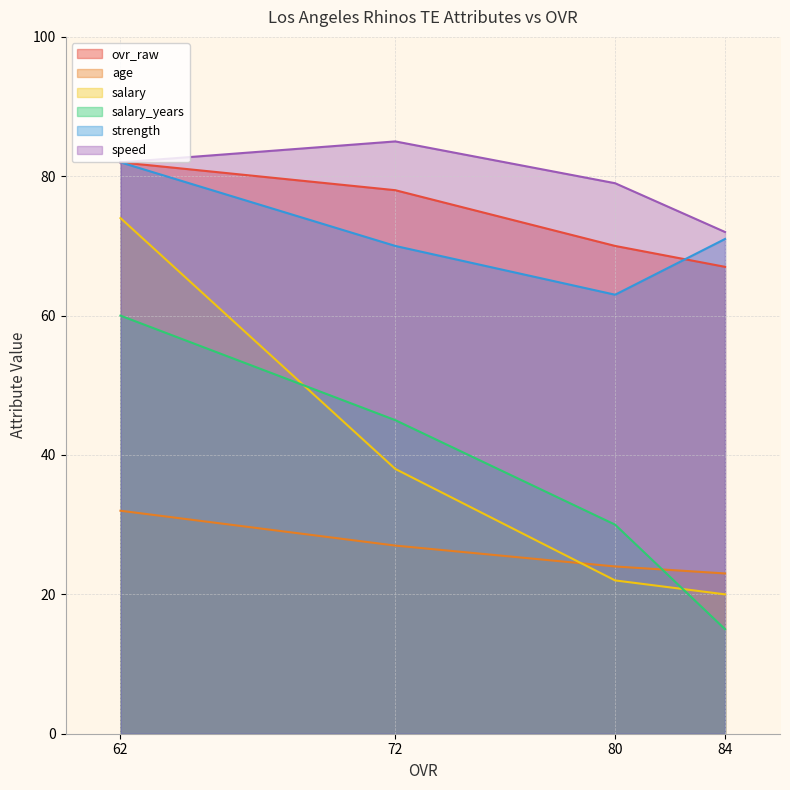

True or false: salary has more than 1 points higher than both neighbors.

False